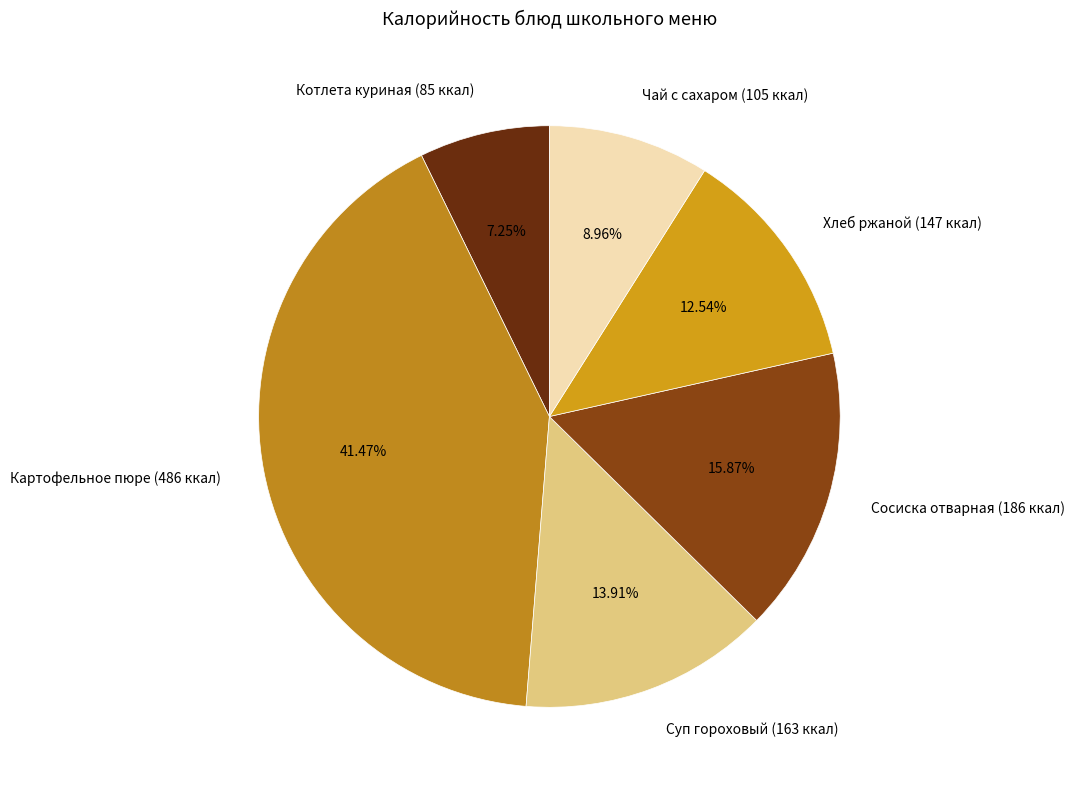

How many segments does this pie chart have?

6